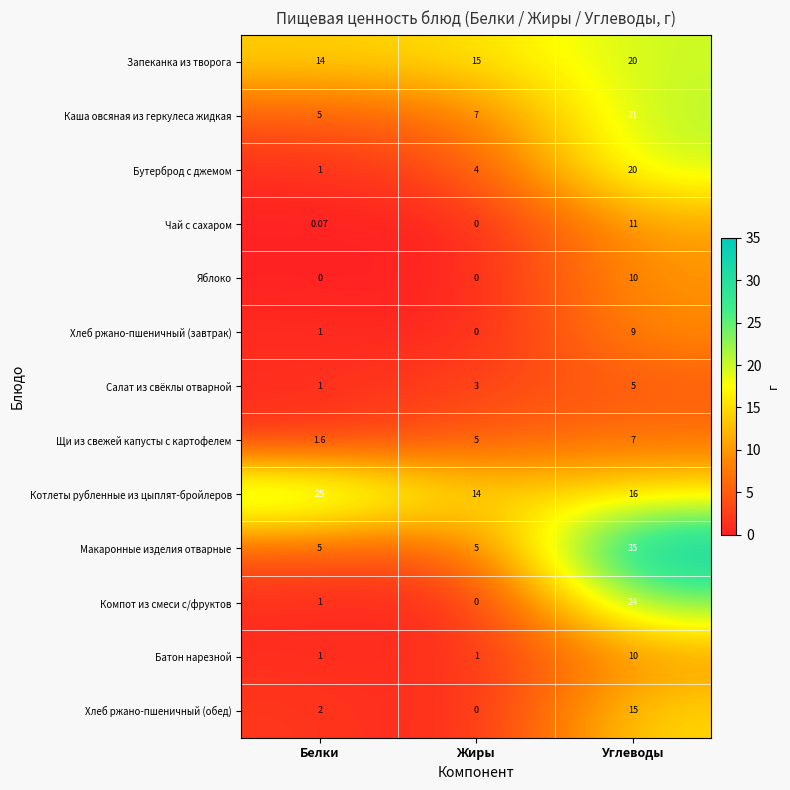

Where is Бутерброд с джемом nearest to the value 10?

Жиры